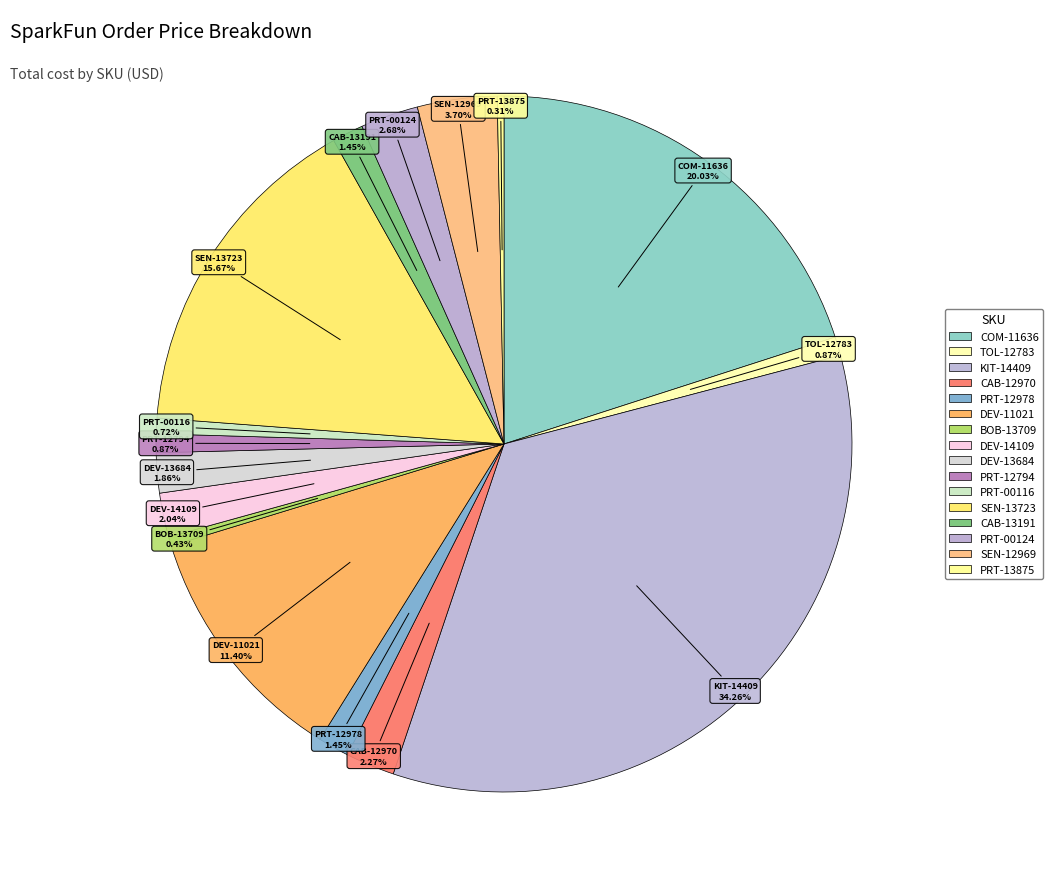

Count the number of slices in the pie.

16